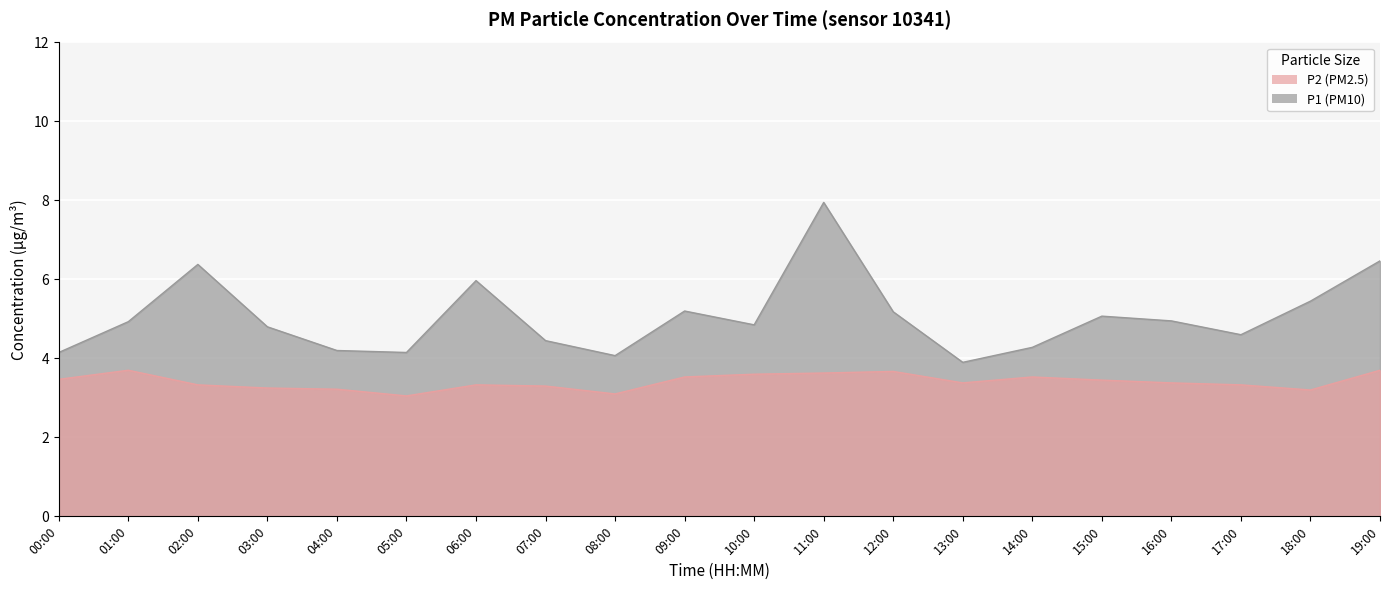

Reading right to left, extract all data points from this chart.

P1: 19:00=6.5	18:00=5.5	17:00=4.6	16:00=5.0	15:00=5.1	14:00=4.3	13:00=3.9	12:00=5.2	11:00=8.0	10:00=4.8	09:00=5.2	08:00=4.1	07:00=4.5	06:00=6.0	05:00=4.2	04:00=4.2	03:00=4.8	02:00=6.4	01:00=4.9	00:00=4.2
P2: 19:00=3.7	18:00=3.2	17:00=3.3	16:00=3.4	15:00=3.5	14:00=3.5	13:00=3.4	12:00=3.7	11:00=3.6	10:00=3.6	09:00=3.5	08:00=3.1	07:00=3.3	06:00=3.3	05:00=3.0	04:00=3.2	03:00=3.2	02:00=3.3	01:00=3.7	00:00=3.5